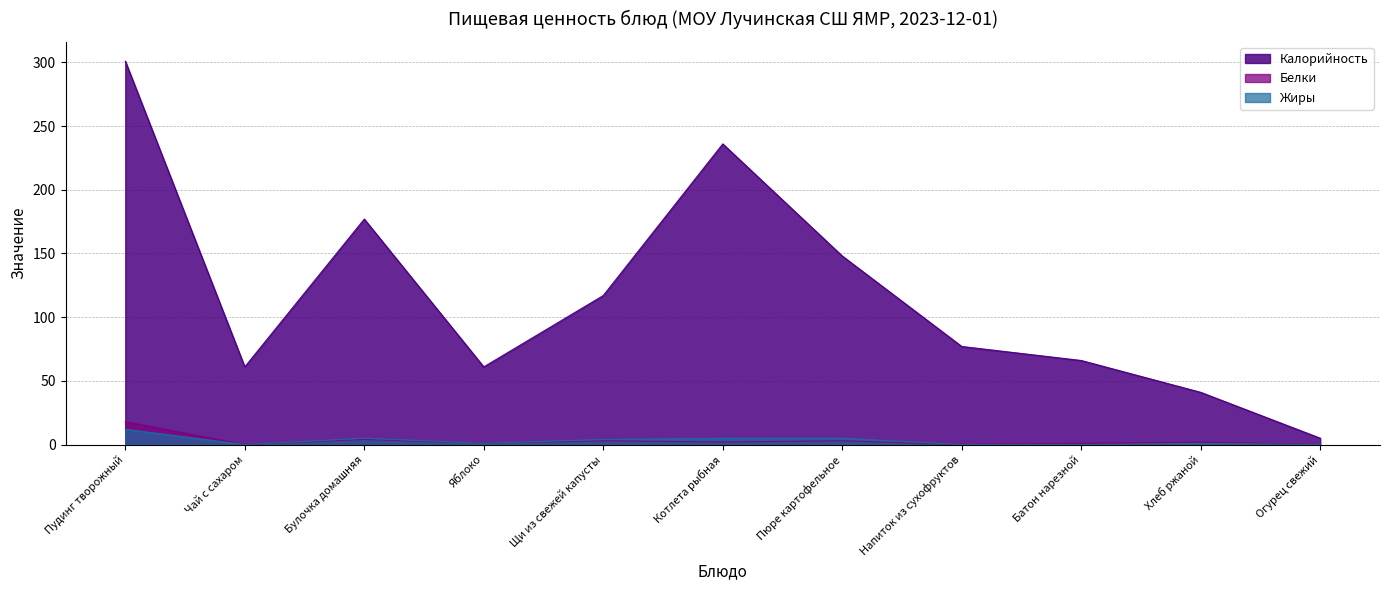

Rank the series at Пюре картофельное from lowest to highest value.

Белки, Жиры, Калорийность